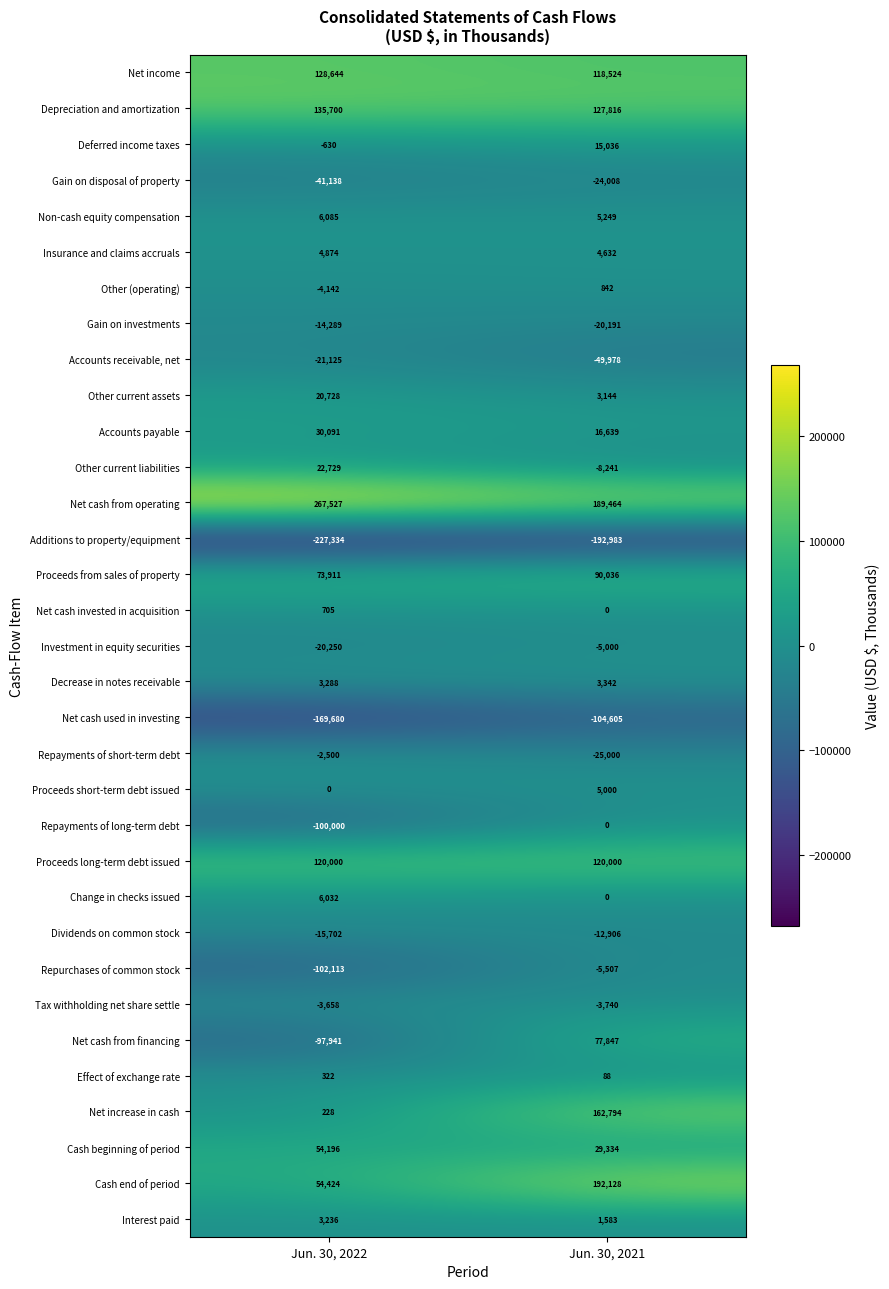

At which label is Deferred income taxes closest to 7203?

Jun. 30, 2022